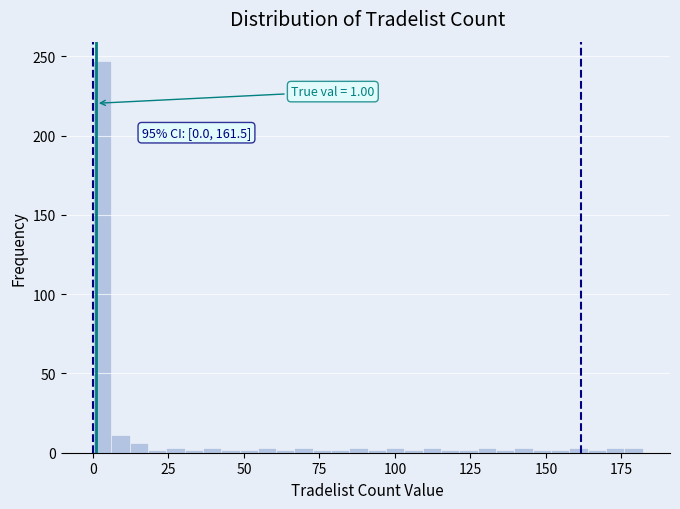

Read against the x-axis, roughly where is the centre of the tallest bar?

5